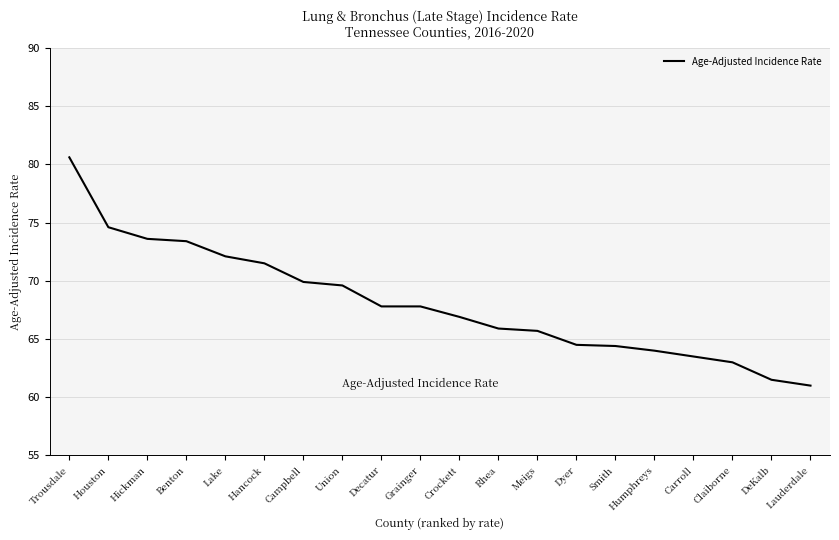

Which category has the highest value across all series?

Trousdale